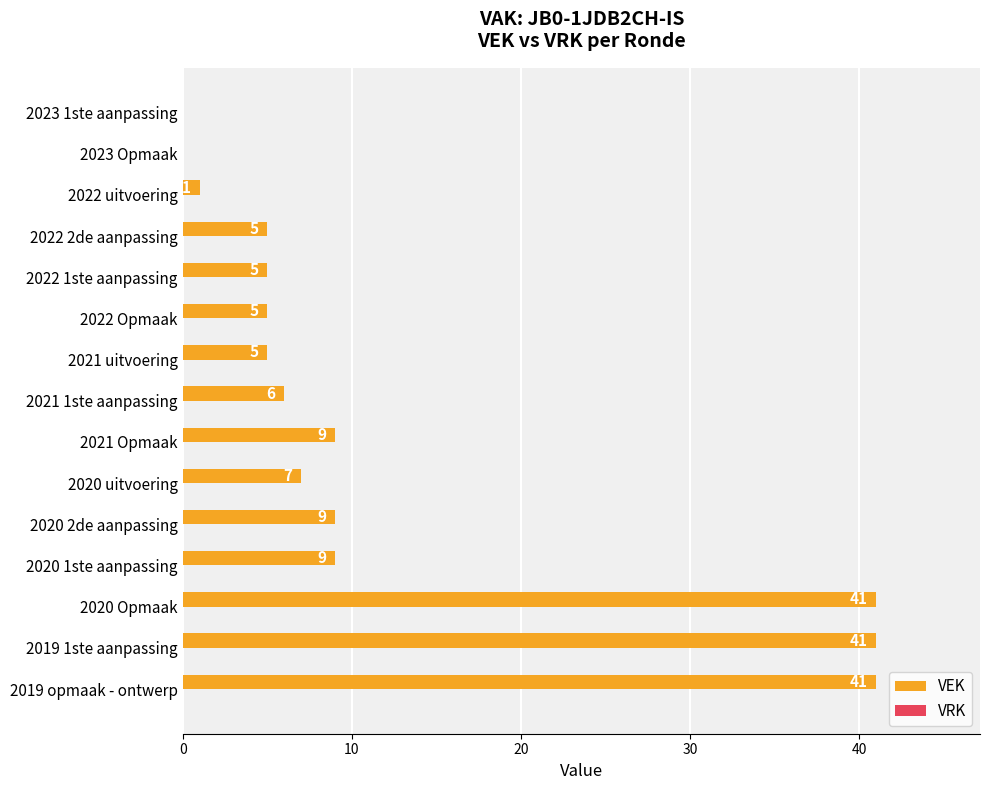

Approximately how many times larger is the value at 2021 1ste aanpassing compared to 2020 uitvoering?

0.9